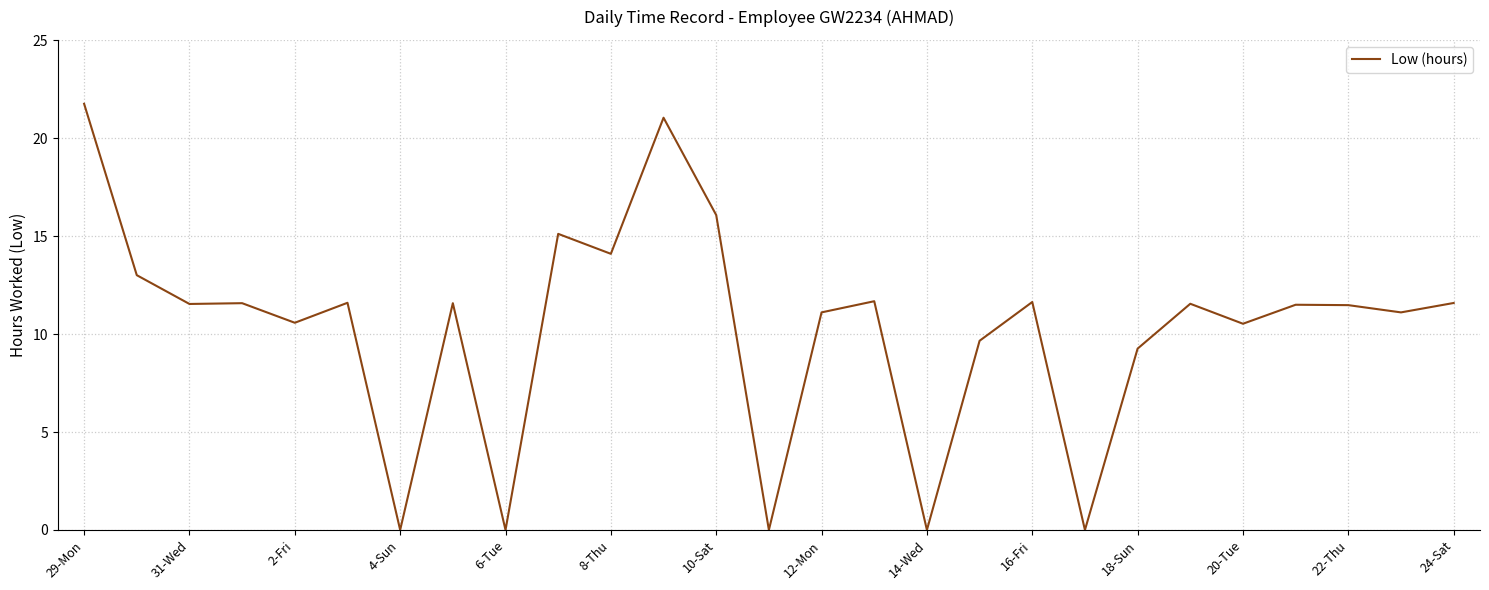

What is the difference between the maximum and minimum values?

21.8